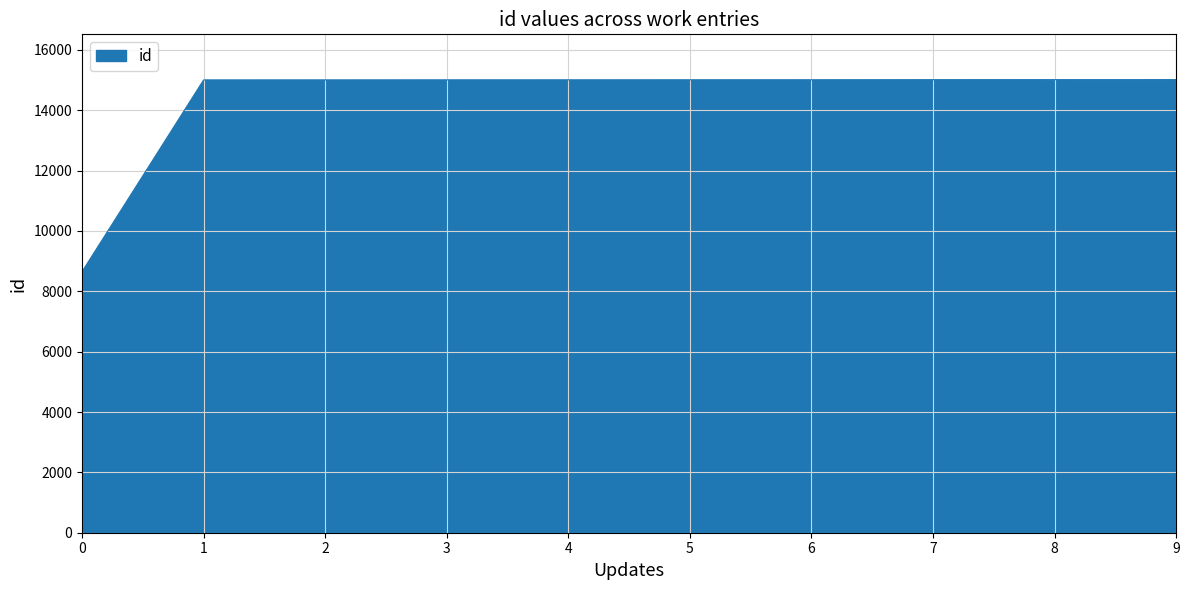

Read the value at 7, to the nearest 10.

15010